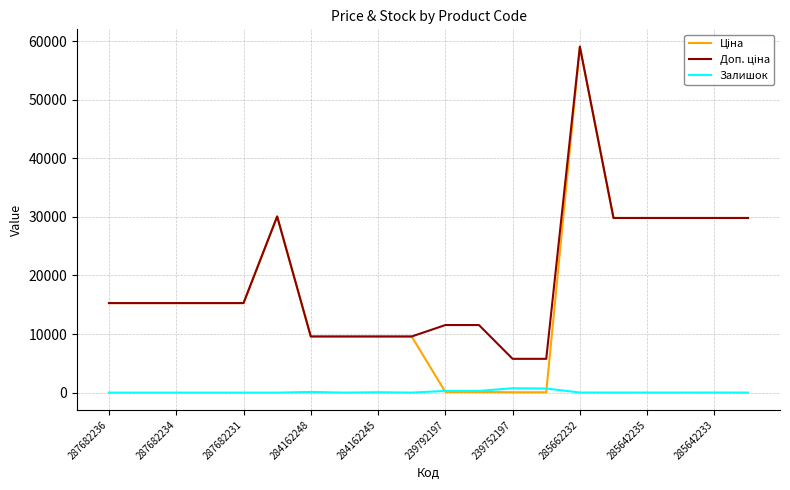

What is the maximum value shown in the chart?

59075.7